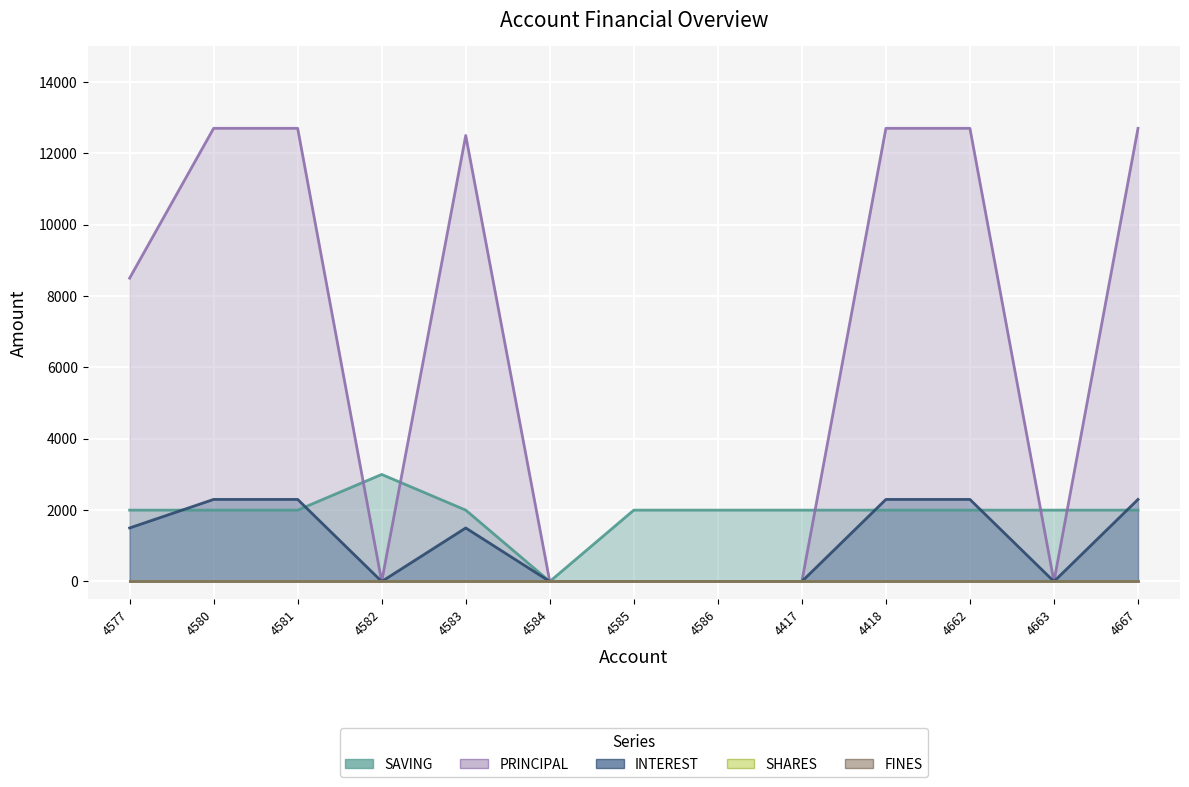

Which series has the largest total across all categories?

PRINCIPAL